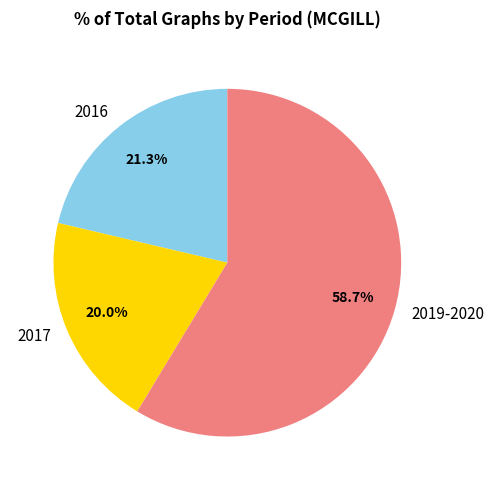

What percentage is NOT represented by 2017?

80.0%